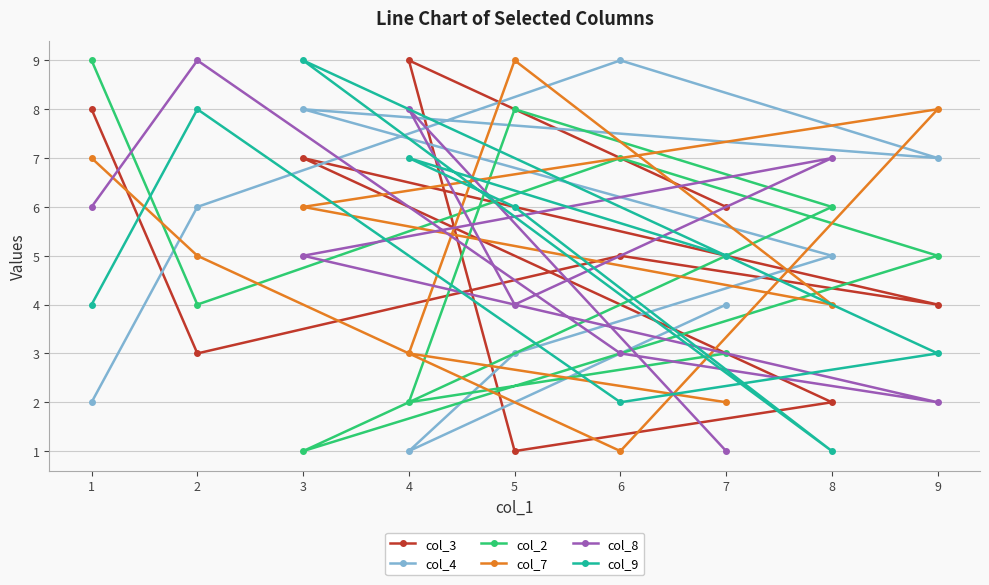

Reading left to right, what are all the values shown in this chart?

col_3: 1=8	2=3	3=7	4=9	5=1	6=5	7=6	8=2	9=4
col_4: 1=2	2=6	3=8	4=1	5=3	6=9	7=4	8=5	9=7
col_2: 1=9	2=4	3=1	4=2	5=8	6=7	7=3	8=6	9=5
col_7: 1=7	2=5	3=6	4=3	5=9	6=1	7=2	8=4	9=8
col_8: 1=6	2=9	3=5	4=8	5=4	6=3	7=1	8=7	9=2
col_9: 1=4	2=8	3=9	4=7	5=6	6=2	7=5	8=1	9=3